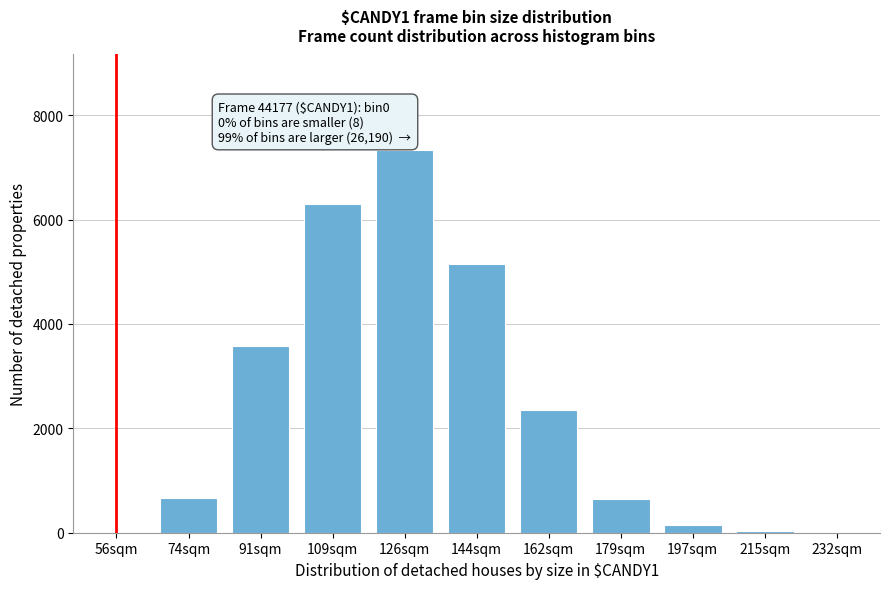

What is the sum of all values?

26198.9